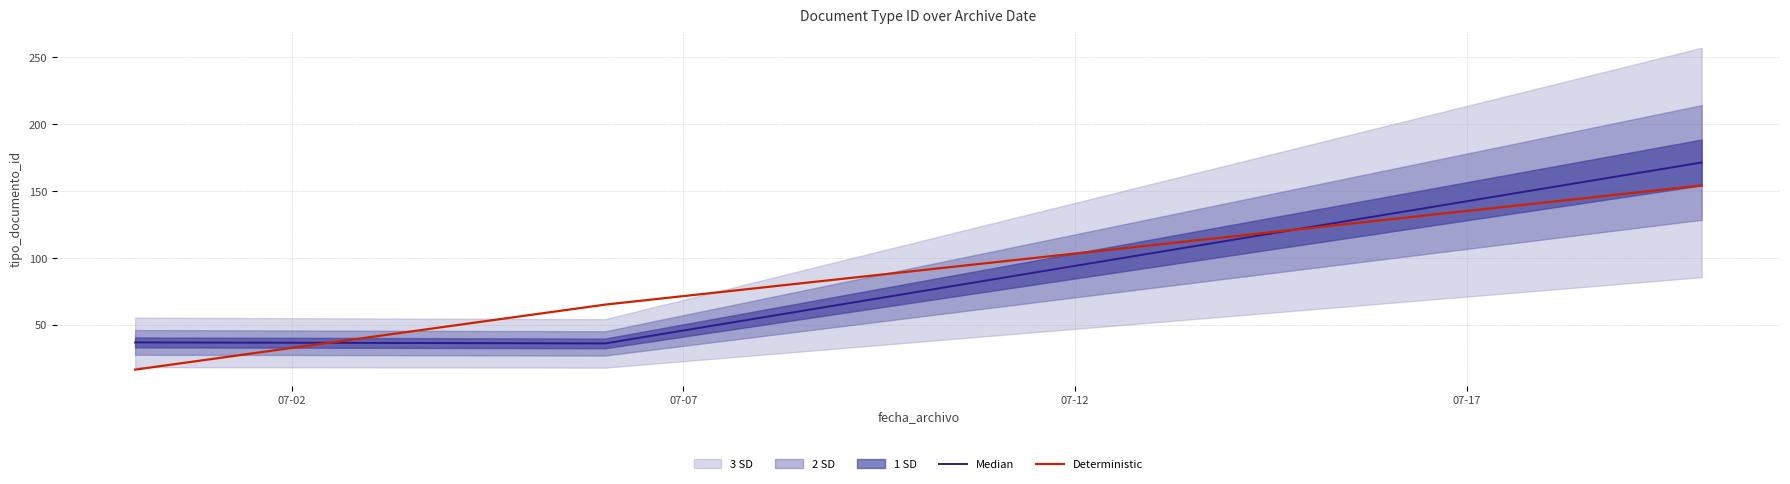

Which series has the largest range (max minus min)?

Deterministic